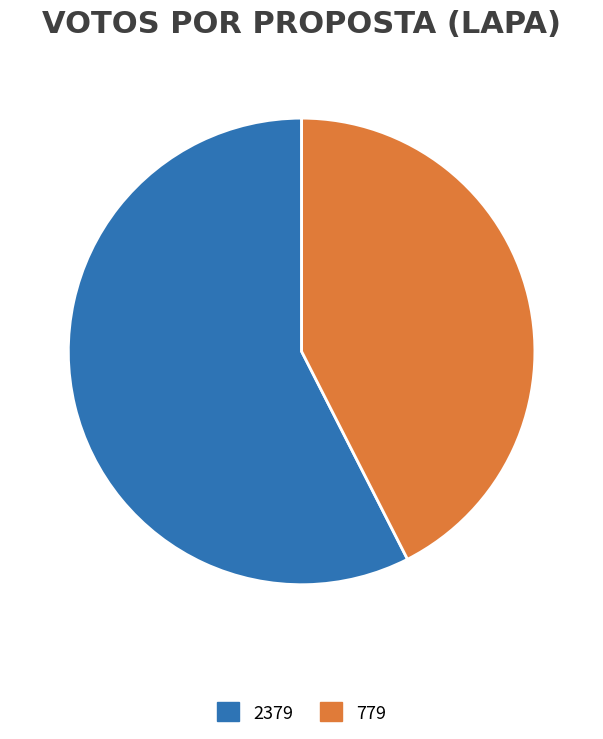

Approximately how many times larger is the value at 2379 compared to 779?

1.4